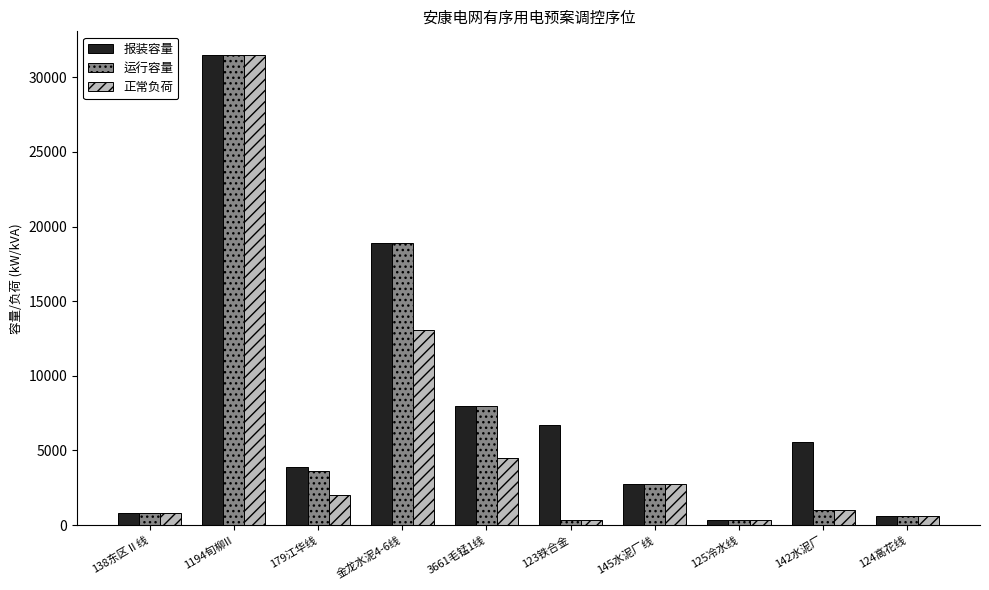

What is the difference between the 正常负荷 values at 1194旬柳II and 138东区Ⅱ线?

30700